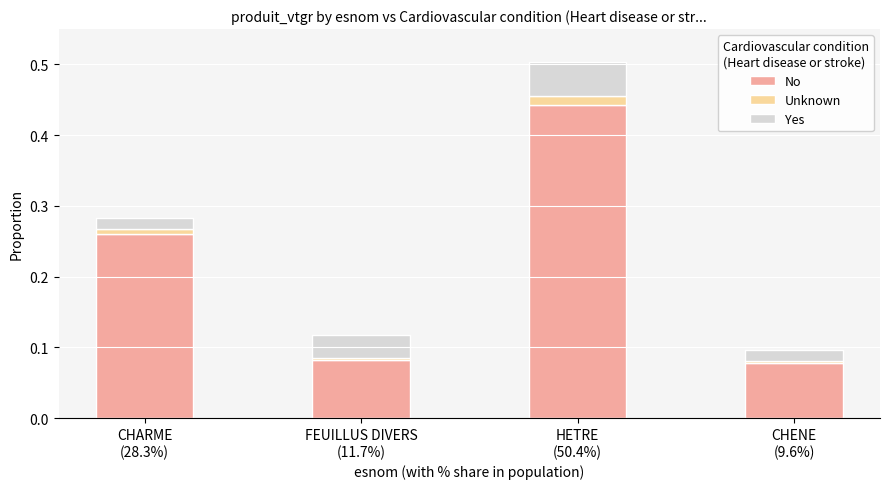

How many data points does each series have?

4